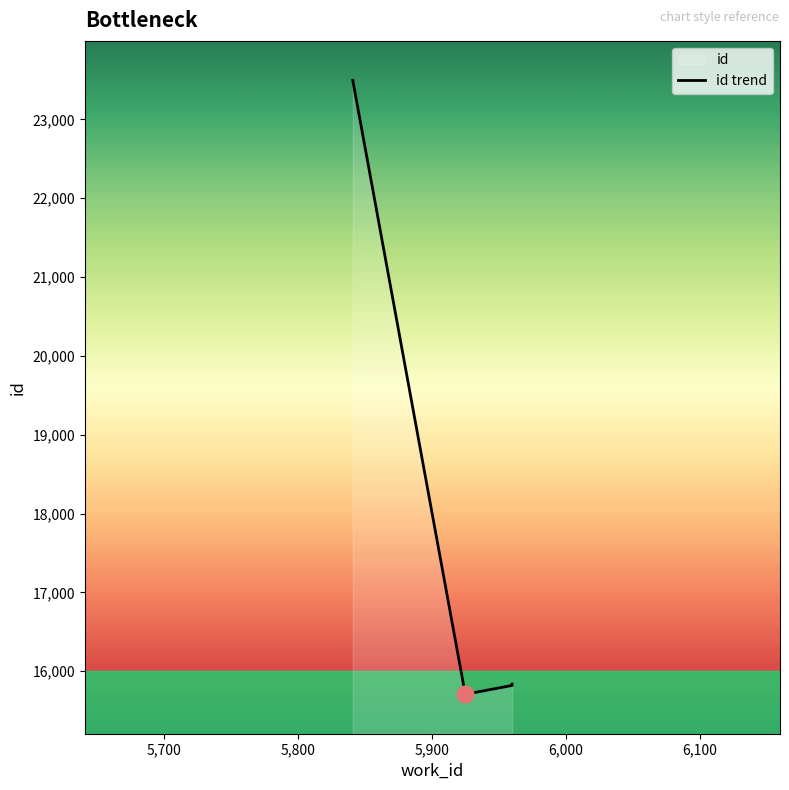

True or false: there are more than 2 points higher than both neighbors.

False